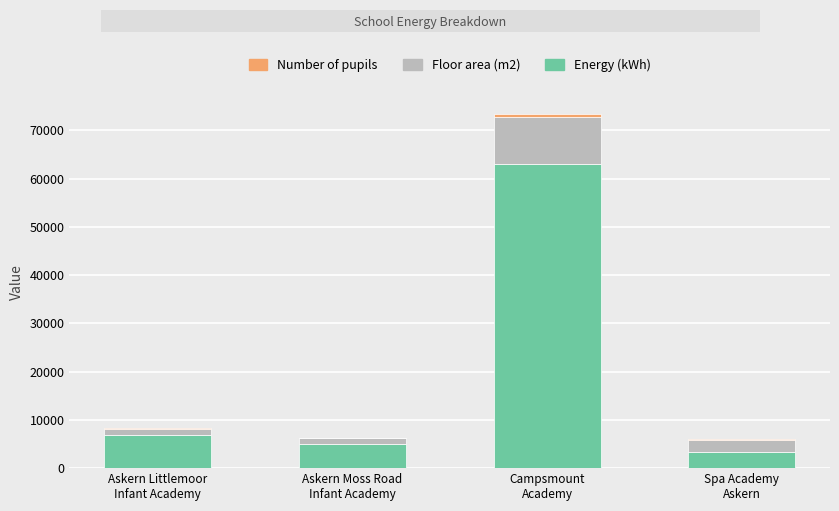

What is the sum of all Energy (kWh) values?

78300